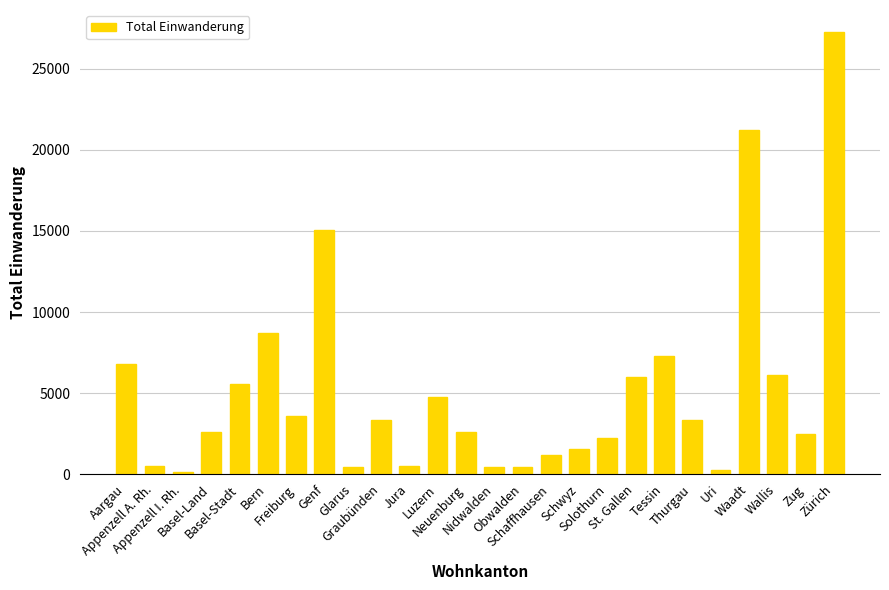

Is it true that the value at Solothurn is 996?

False